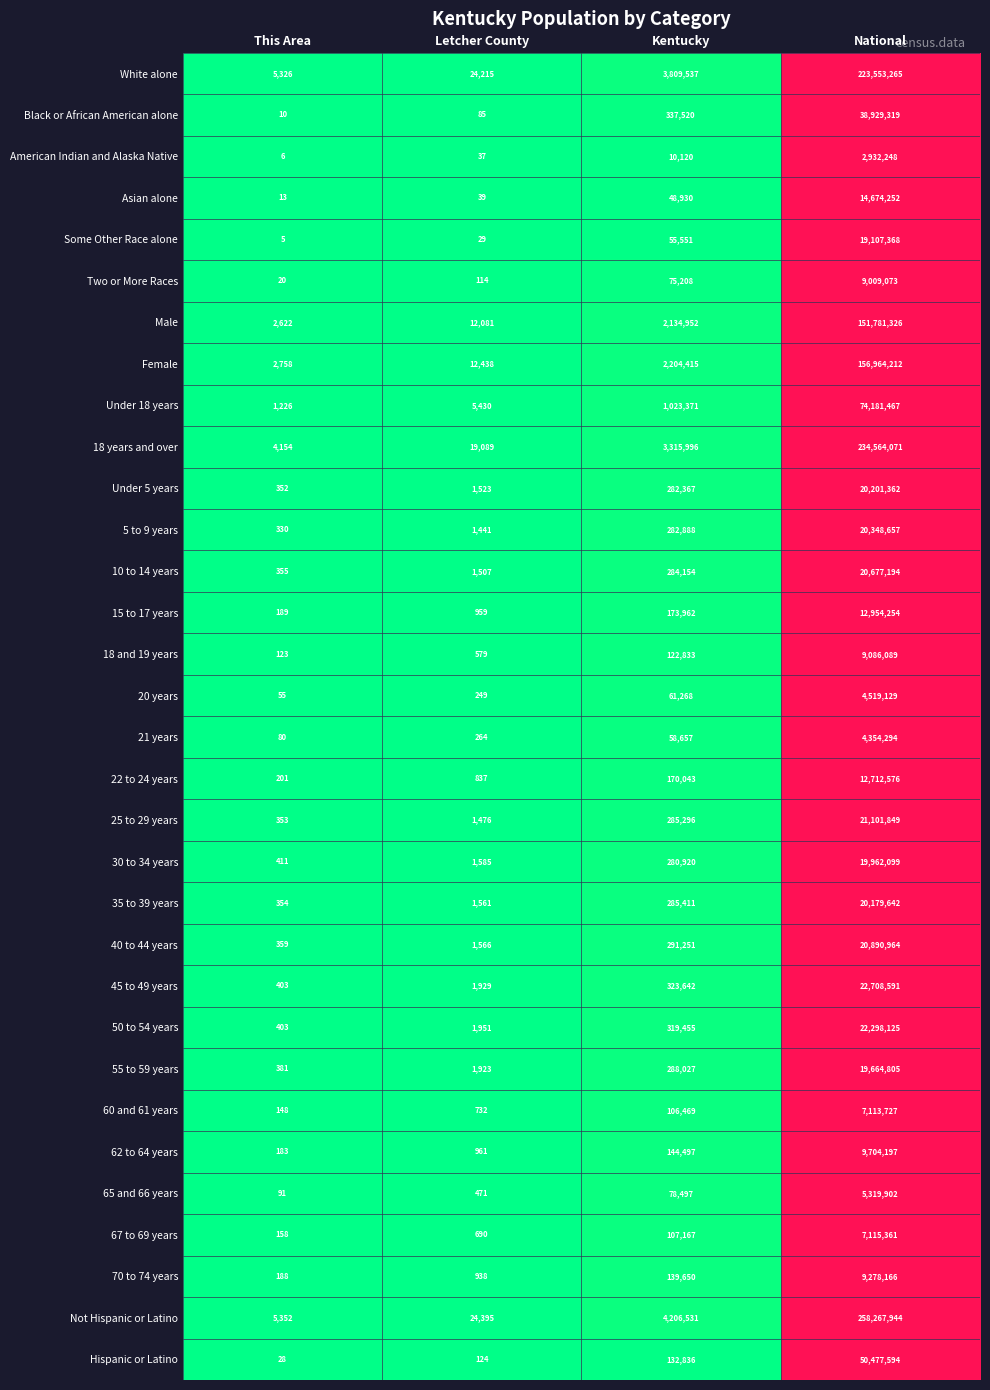

Which series has the largest total across all categories?

Not Hispanic or Latino